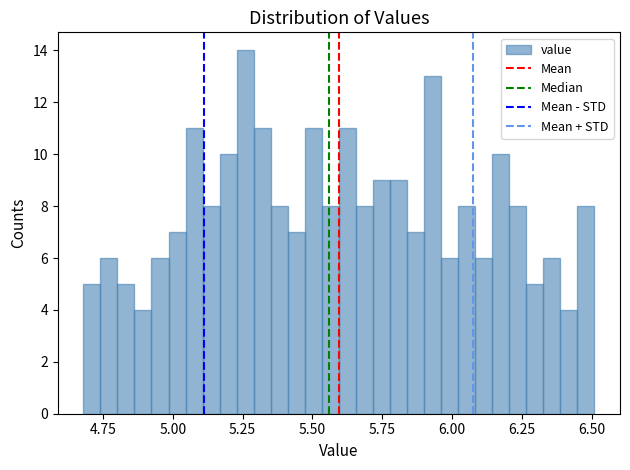

Read against the x-axis, roughly where is the centre of the tallest bar?

5.25